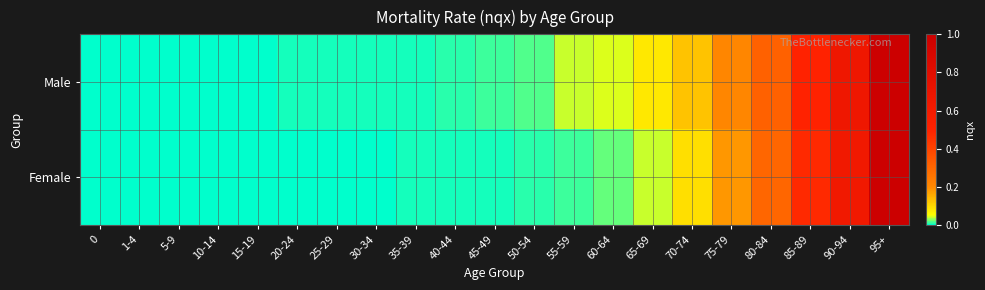

Which has a higher value, 80-84 or 25-29?

80-84